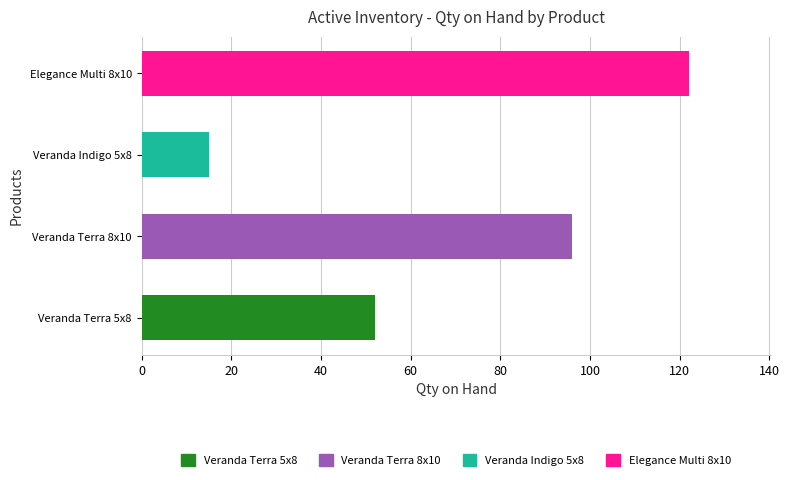

Are the bars grouped side by side (vs. stacked)?

No